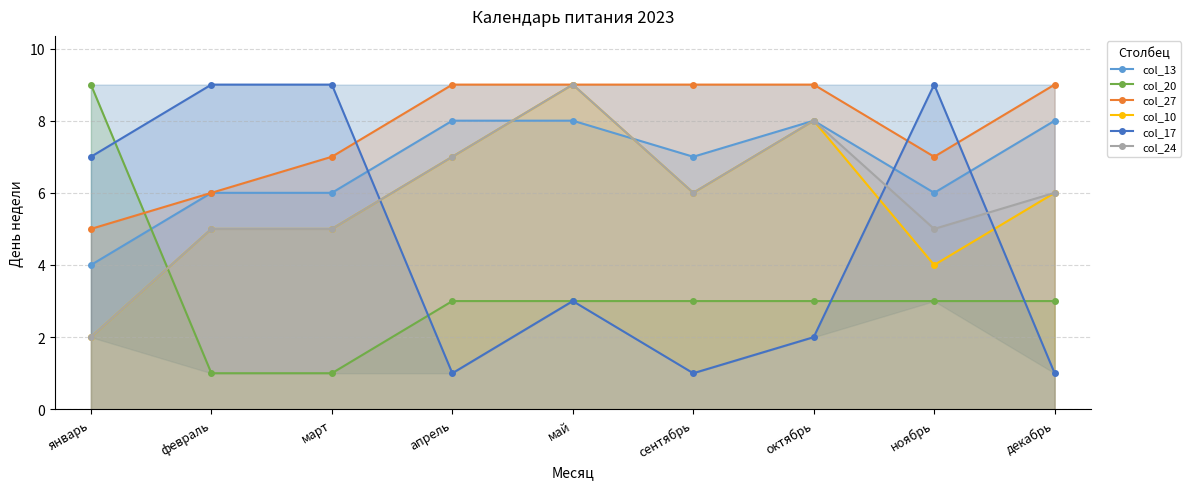

What position from the right is декабрь?

1